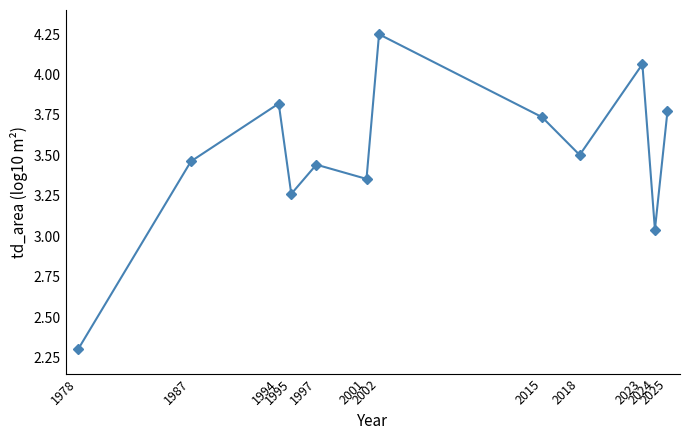

How many data points are less than 3?

1